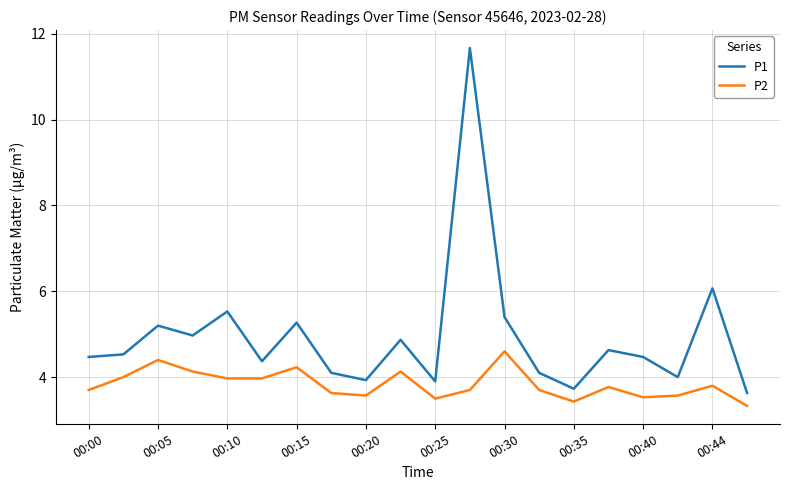

What is the maximum value shown in the chart?

11.7